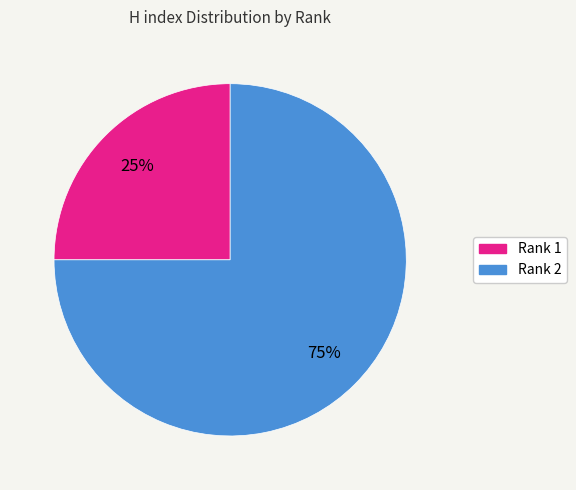

True or false: Rank 1 accounts for 25% of the total.

True